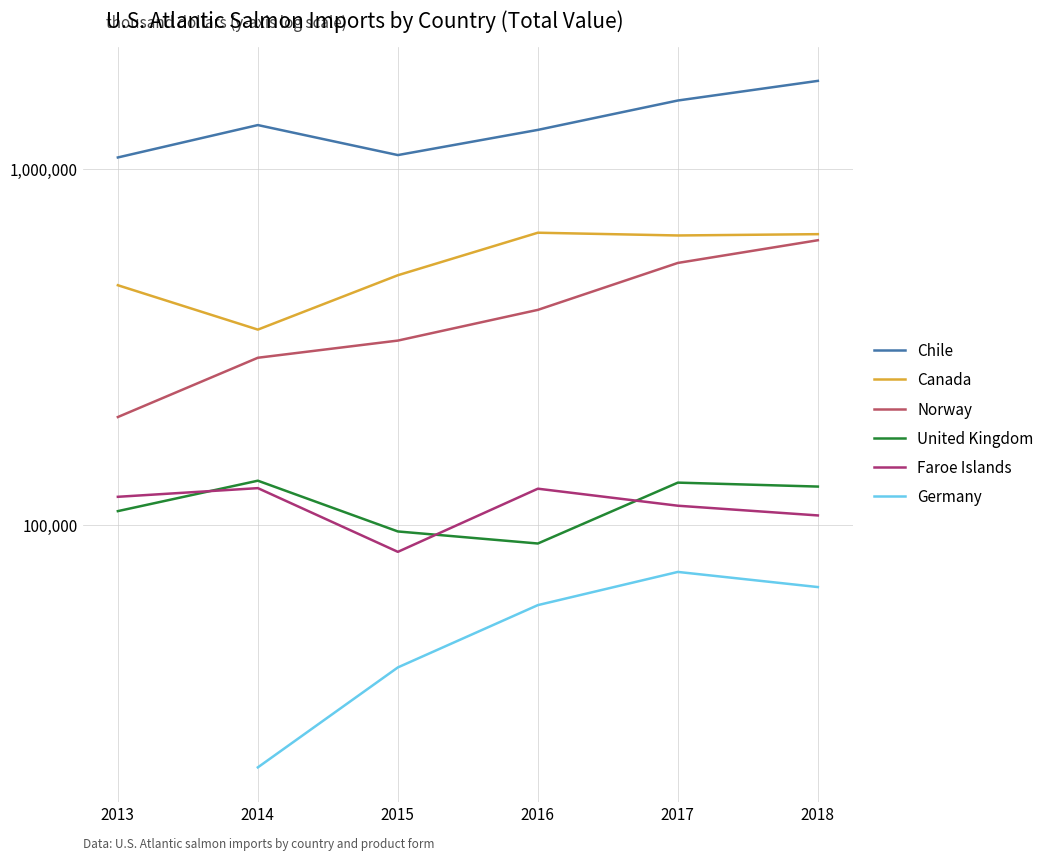

What are all the series names shown in the legend?

Chile, Canada, Norway, United Kingdom, Faroe Islands, Germany